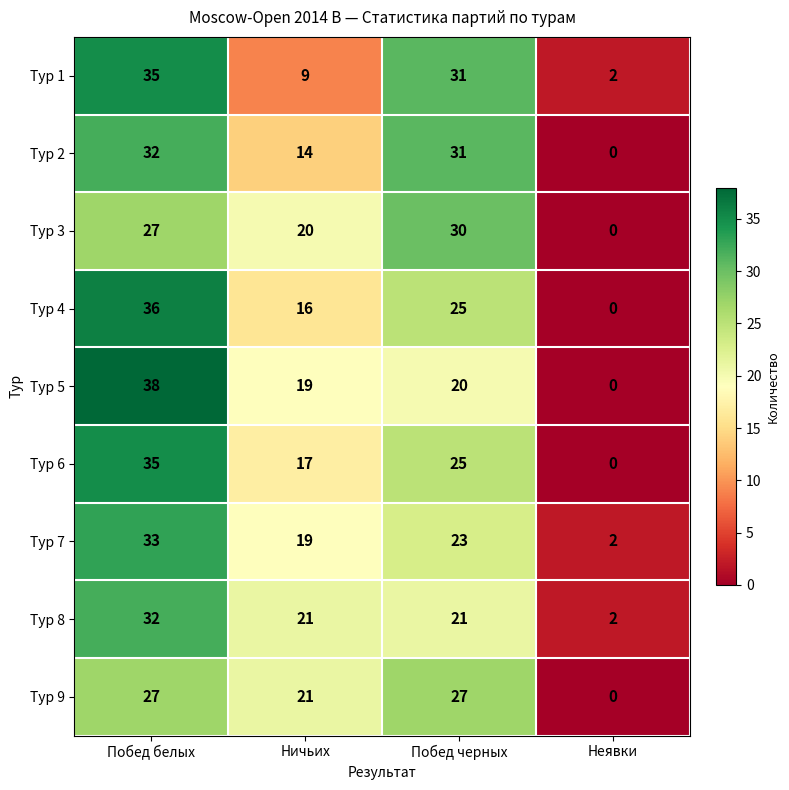

What is the difference between the maximum and minimum values in the Тур 3 series?

30